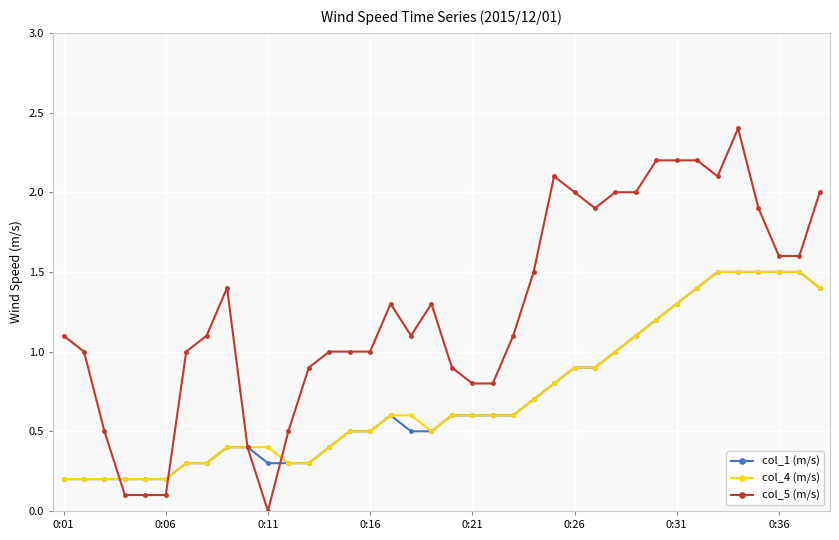

Which series has the largest total across all categories?

col_5 (m/s)